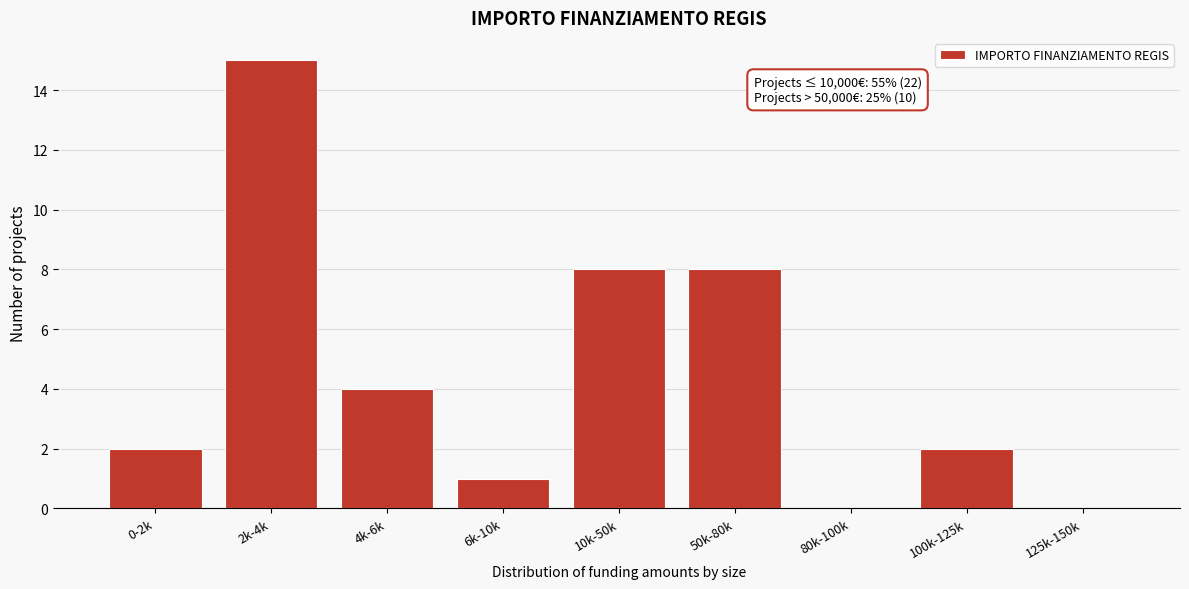

Reading right to left, extract all data points from this chart.

125k-150k=0	100k-125k=2	80k-100k=0	50k-80k=8	10k-50k=8	6k-10k=1	4k-6k=4	2k-4k=15	0-2k=2